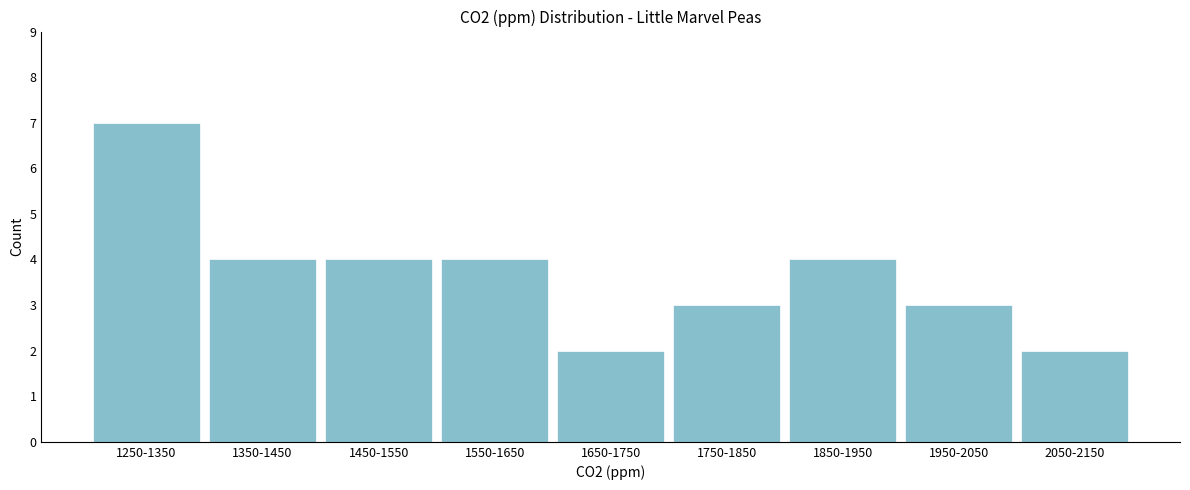

Reading right to left, extract all data points from this chart.

2050-2150=2	1950-2050=3	1850-1950=4	1750-1850=3	1650-1750=2	1550-1650=4	1450-1550=4	1350-1450=4	1250-1350=7